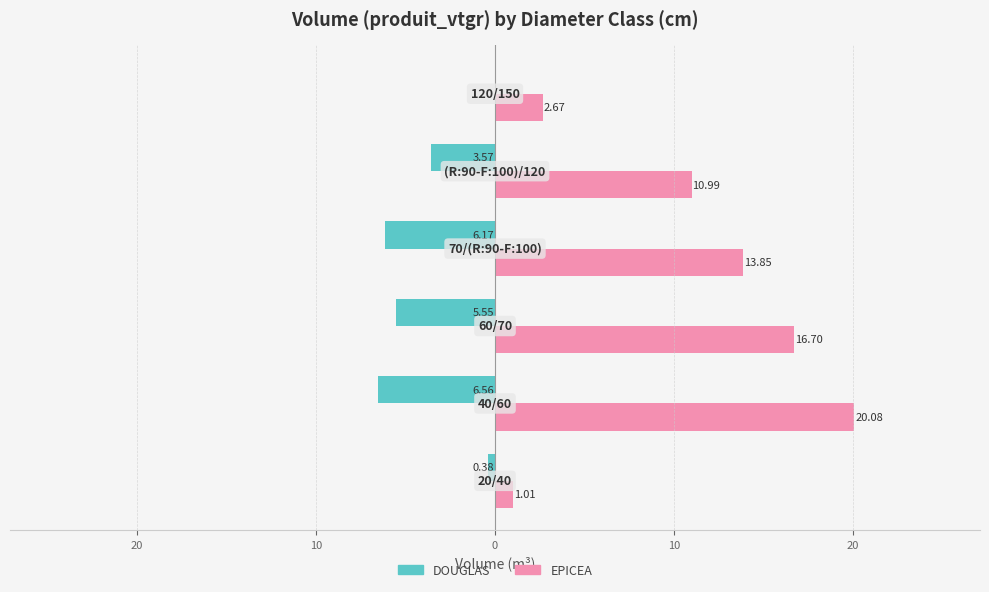

What are all the series names shown in the legend?

DOUGLAS, EPICEA